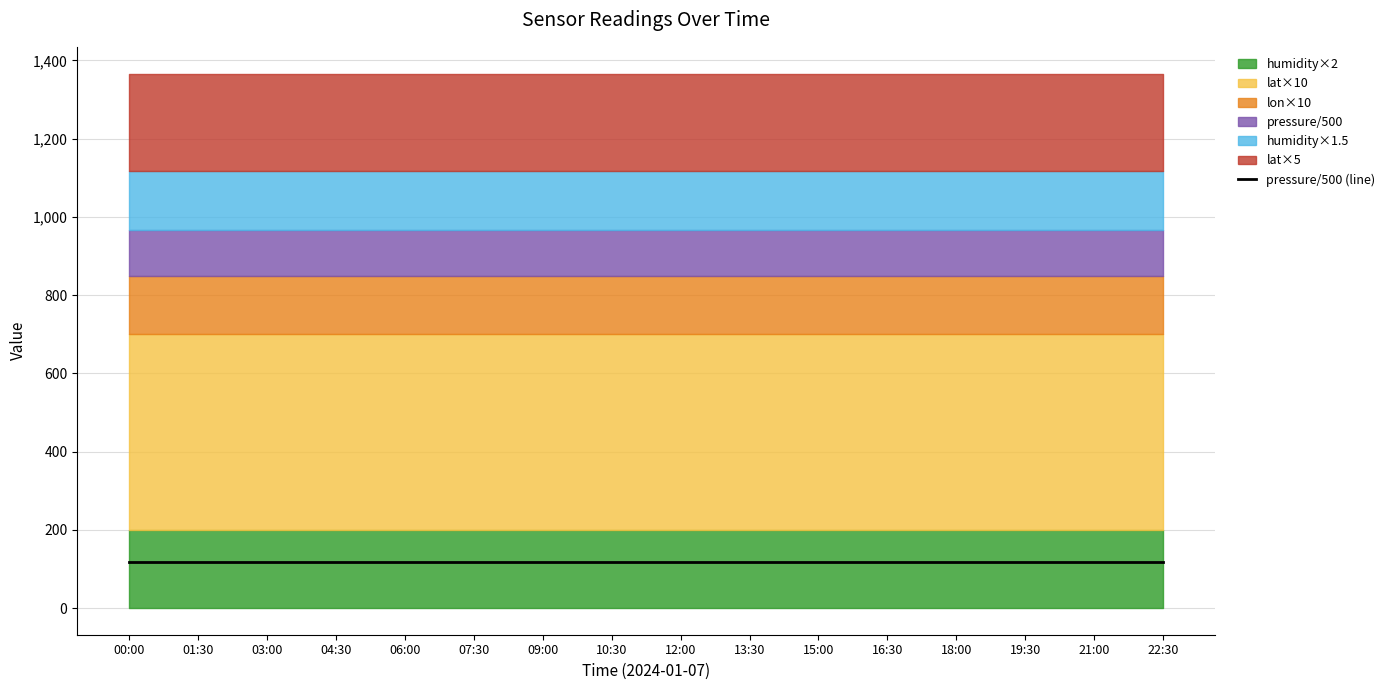

Which series changed the most between 00:00 and 15:00?

pressure